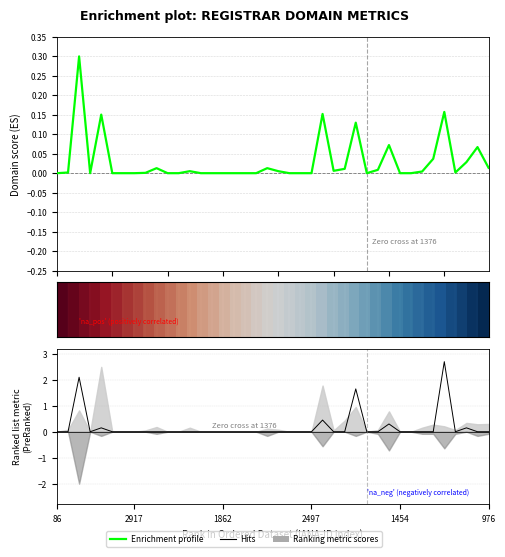

Between which two adjacent categories do Hits and Enrichment profile first intersect?

2917 and 1862